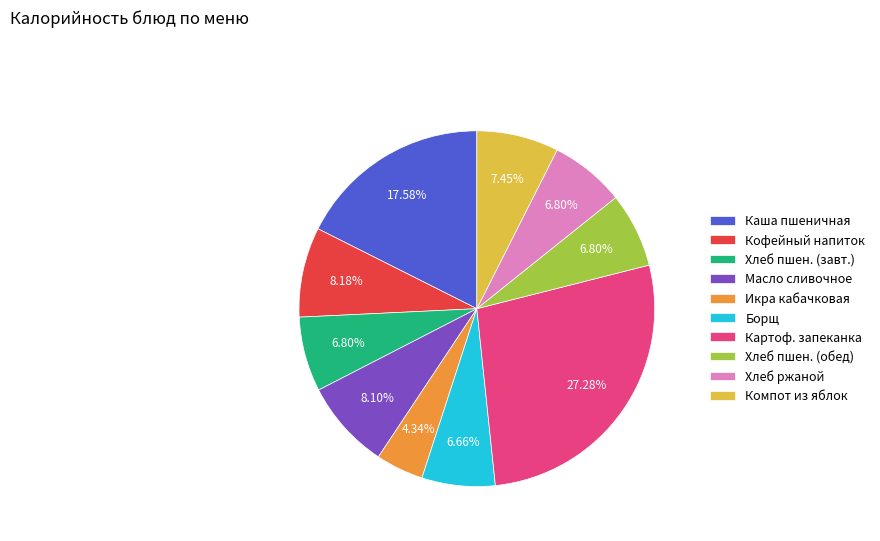

The Икра кабачковая slice represents 4% of the pie. True or false?

True